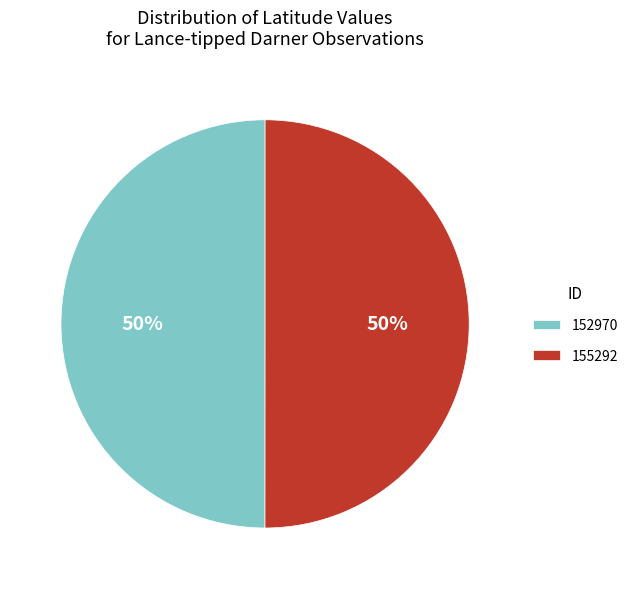

What percentage is the 155292 slice, to the nearest percent?

50%